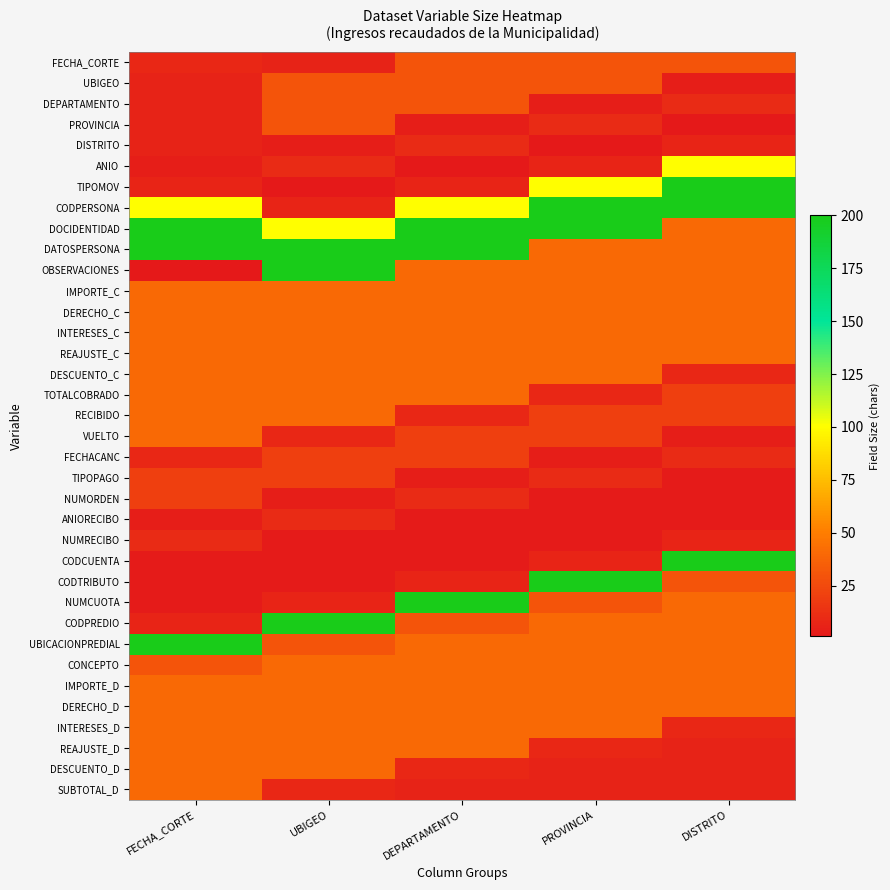

At DEPARTAMENTO, list the series in order from smallest to largest.

ANIO, ANIORECIBO, NUMRECIBO, CODCUENTA, PROVINCIA, TIPOPAGO, SUBTOTAL_D, TIPOMOV, CODTRIBUTO, RECIBIDO, DESCUENTO_D, DISTRITO, NUMORDEN, VUELTO, FECHACANC, FECHA_CORTE, UBIGEO, DEPARTAMENTO, CODPREDIO, OBSERVACIONES, IMPORTE_C, DERECHO_C, INTERESES_C, REAJUSTE_C, DESCUENTO_C, TOTALCOBRADO, UBICACIONPREDIAL, CONCEPTO, IMPORTE_D, DERECHO_D, INTERESES_D, REAJUSTE_D, CODPERSONA, DOCIDENTIDAD, DATOSPERSONA, NUMCUOTA